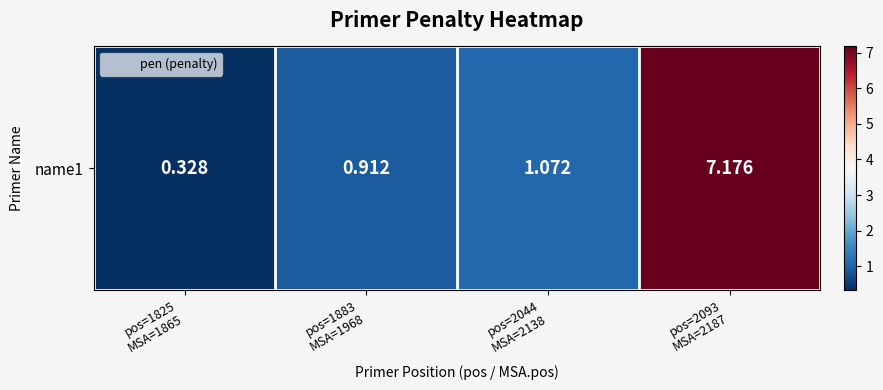

How many series are shown in this chart?

1